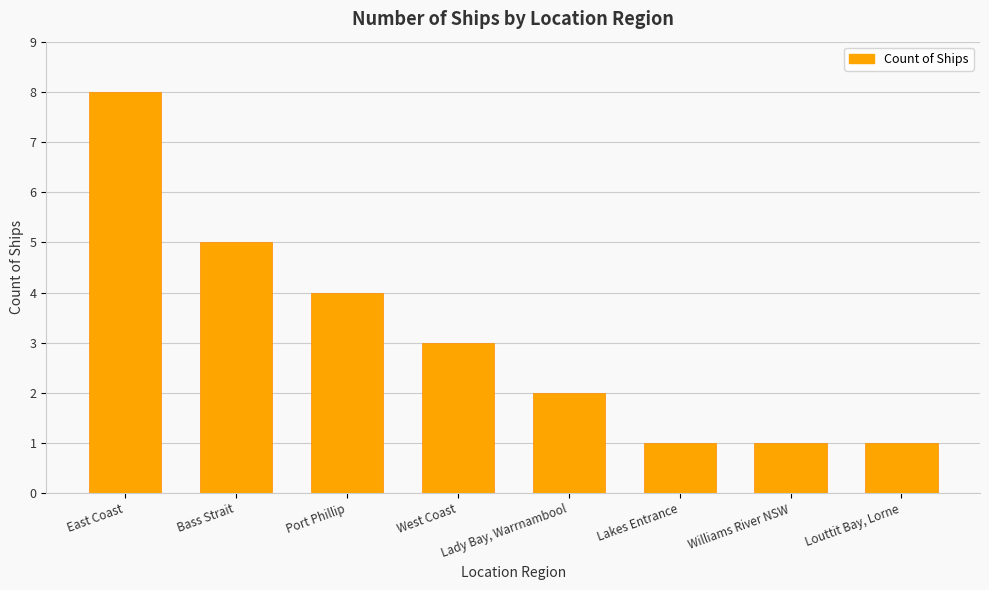

Reading right to left, what are all the values shown in this chart?

1	1	1	2	3	4	5	8